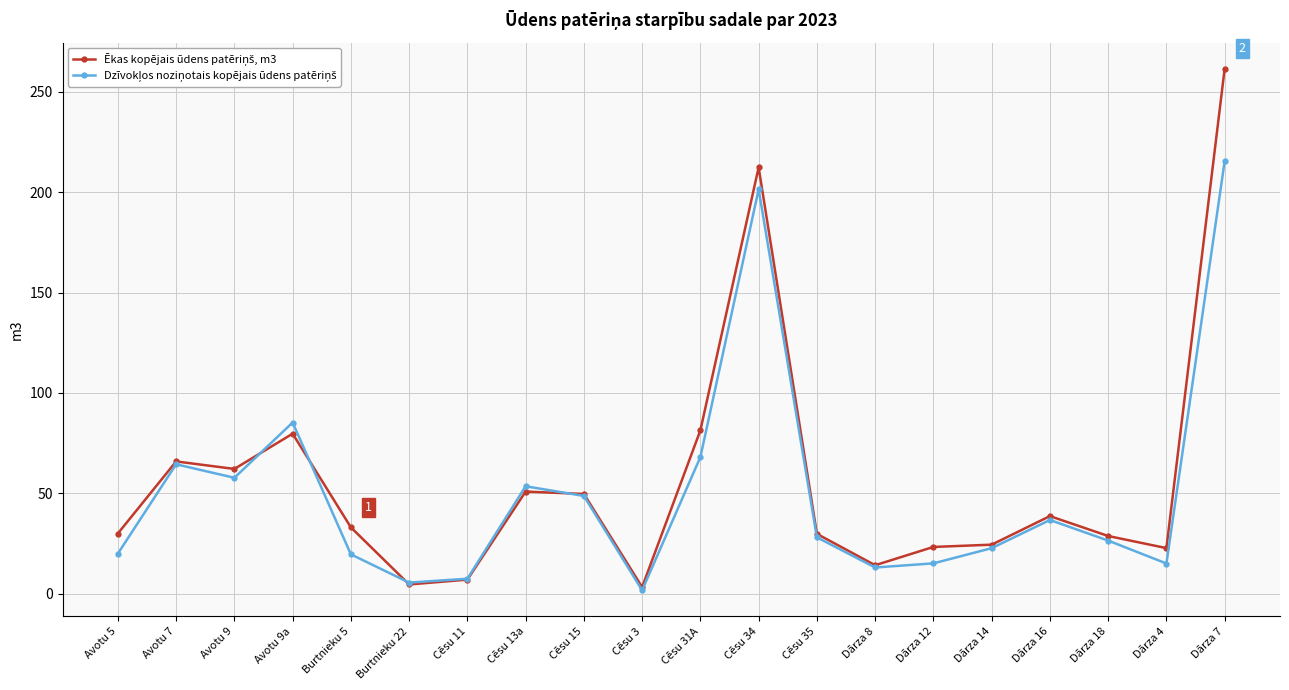

What is the spread (max minus min) of values at Avotu 9?

4.4